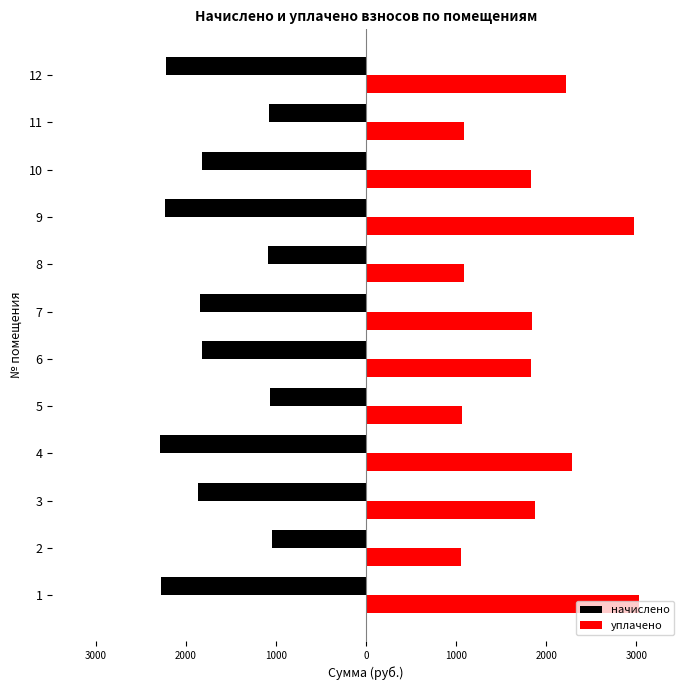

Which series has the largest total across all categories?

уплачено